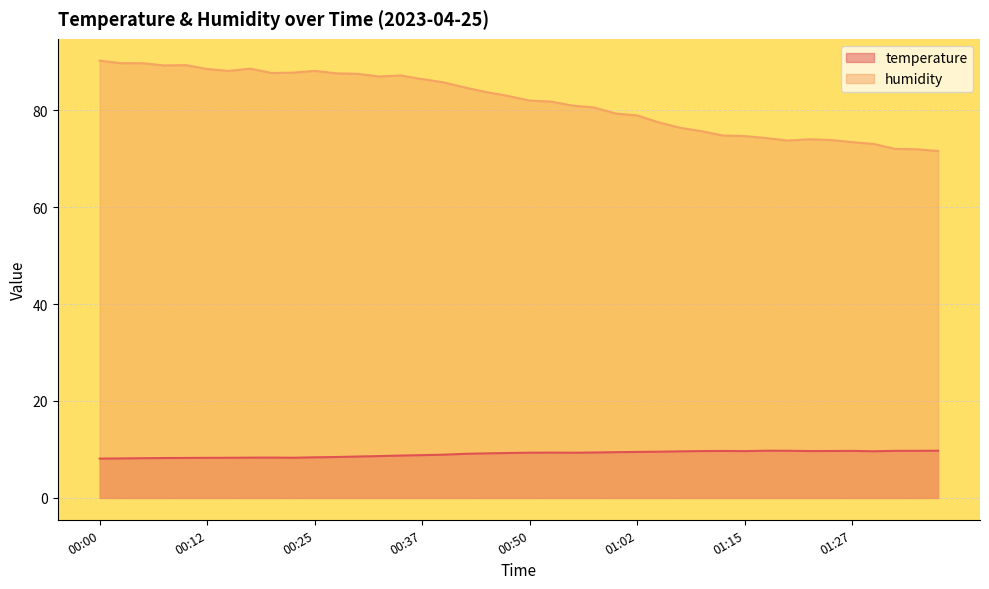

What is the difference between the maximum and second lowest values in the humidity series?

18.3